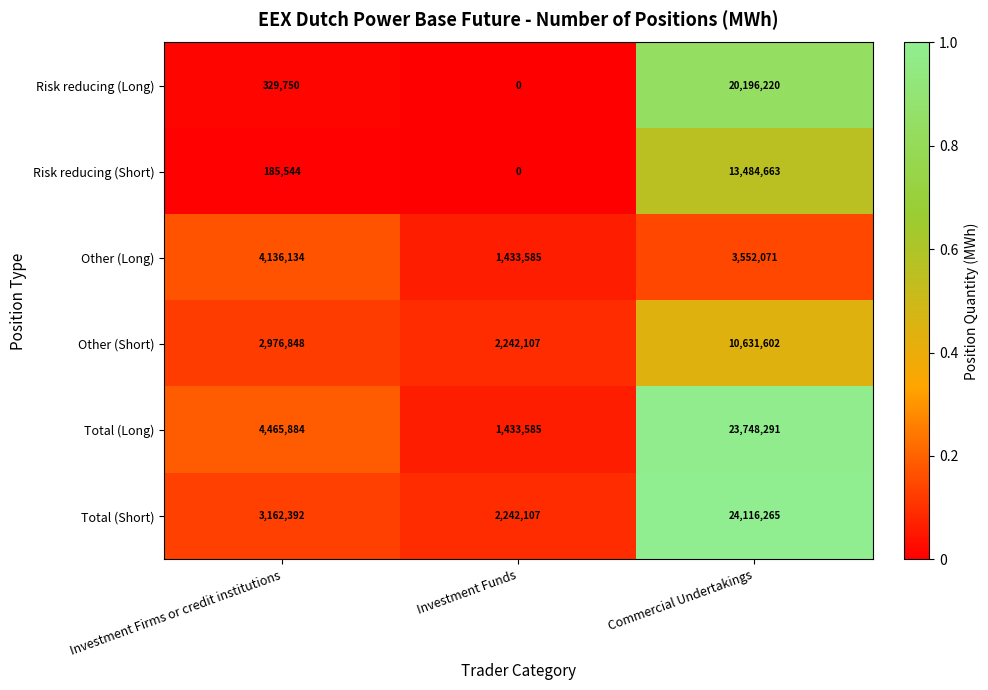

Reading left to right, what are all the values shown in this chart?

Risk reducing (Long): 329750	0	20196220
Risk reducing (Short): 185544	0	13484663
Other (Long): 4136134	1433585	3552071
Other (Short): 2976848	2242107	10631602
Total (Long): 4465884	1433585	23748291
Total (Short): 3162392	2242107	24116265